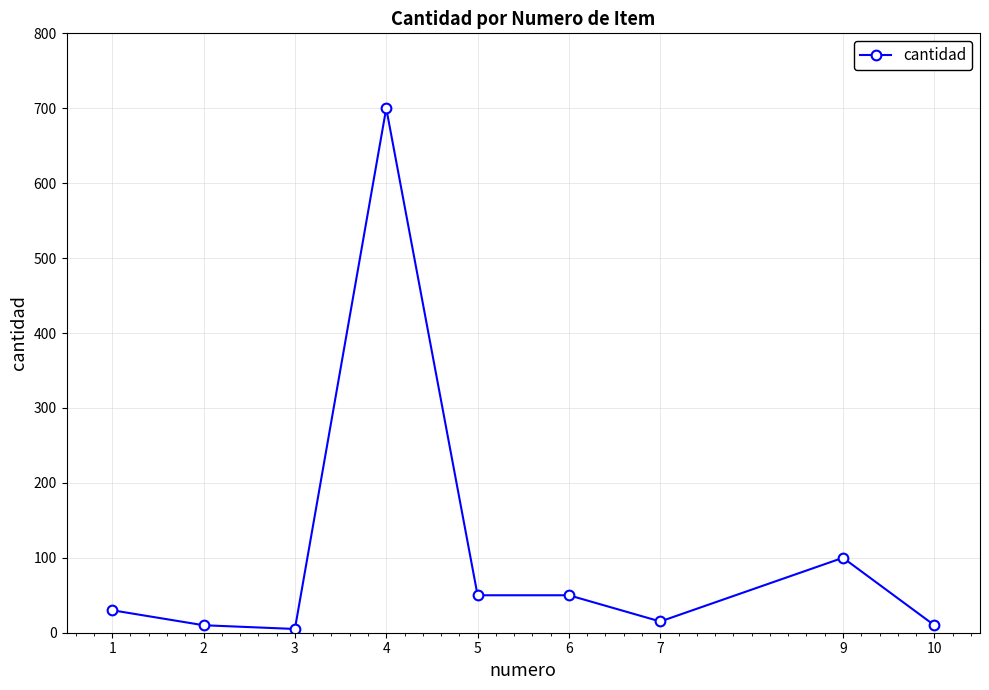

The value at 2 is 10. True or false?

True